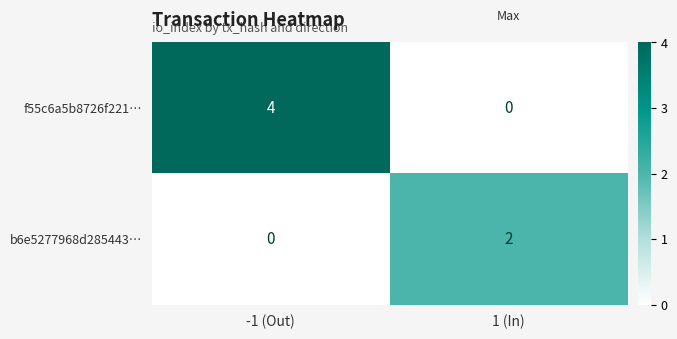

Reading right to left, transcribe all the data shown in this chart.

f55c6a5b8726f221…: 0	4
b6e5277968d285443…: 2	0